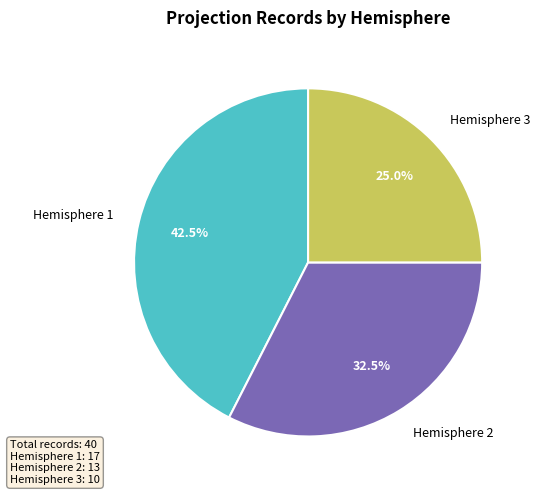

Does Hemisphere 2 represent more than half of the total?

No